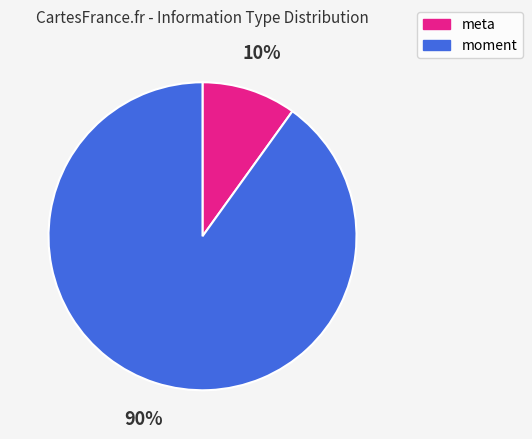

To the nearest percent, what is the combined percentage of meta and moment?

100%